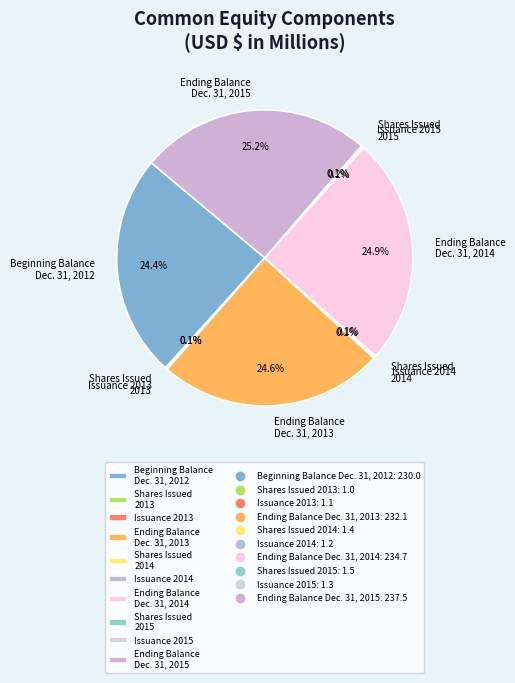

Is there a majority slice in this chart?

No